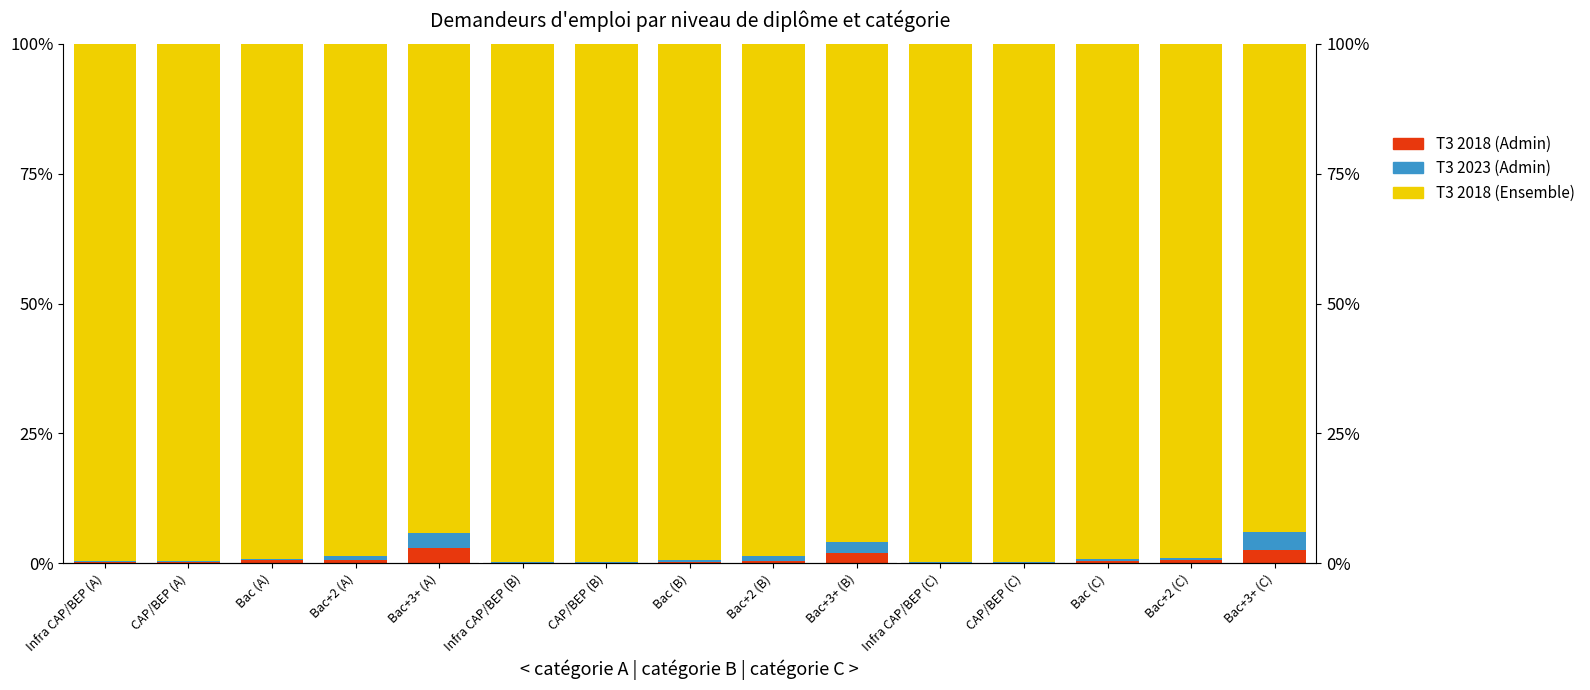

Does the chart contain any negative values?

No